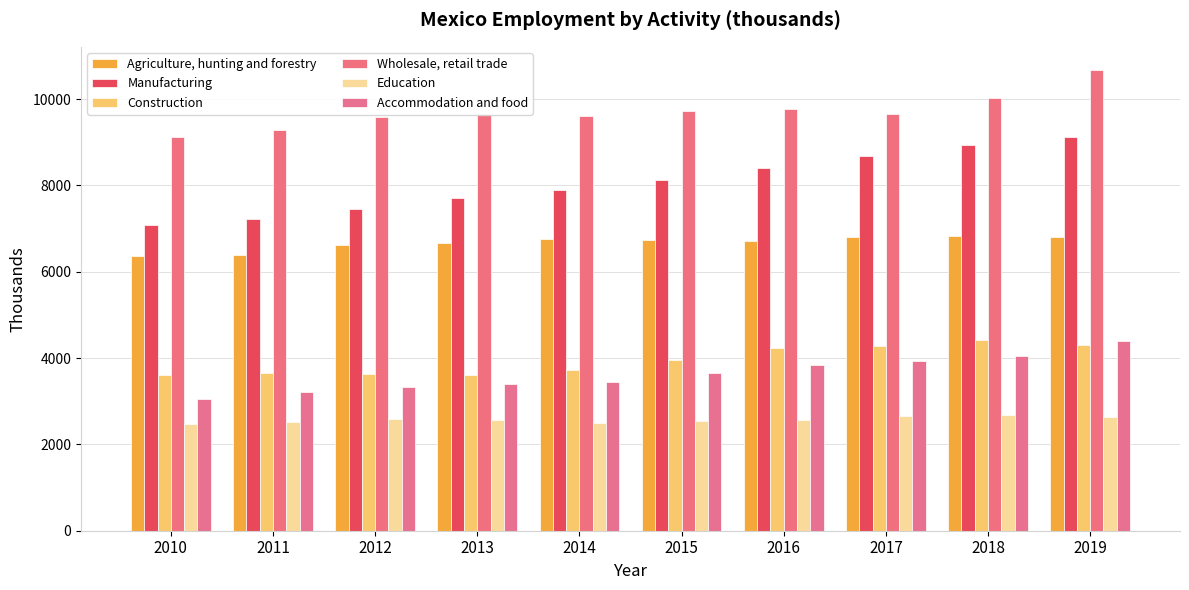

The Accommodation and food series shows 7529.9 at 2019. True or false?

False